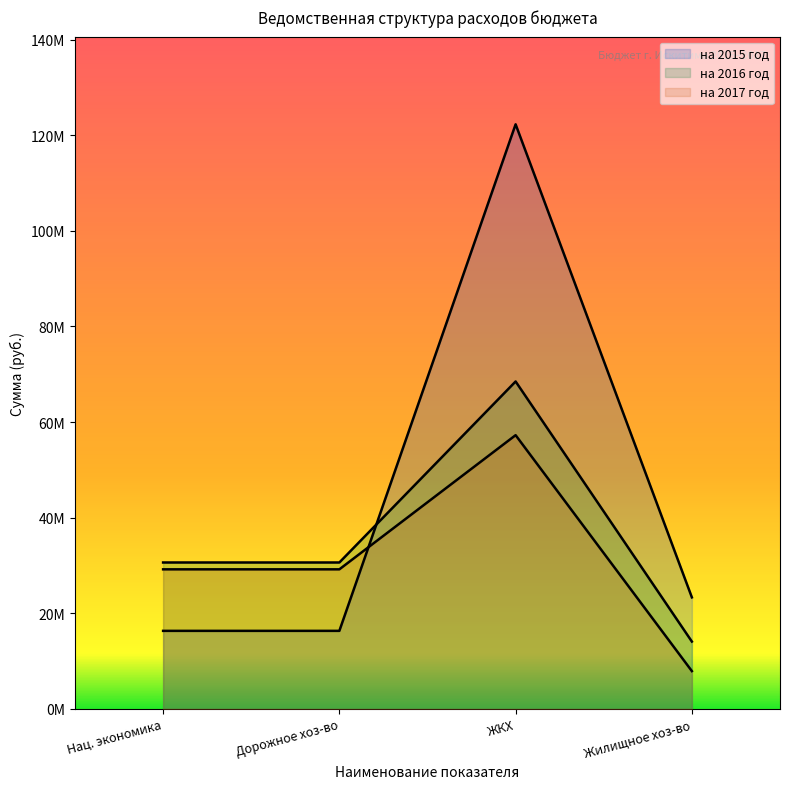

At which category is the sum across all series the highest?

ЖКХ